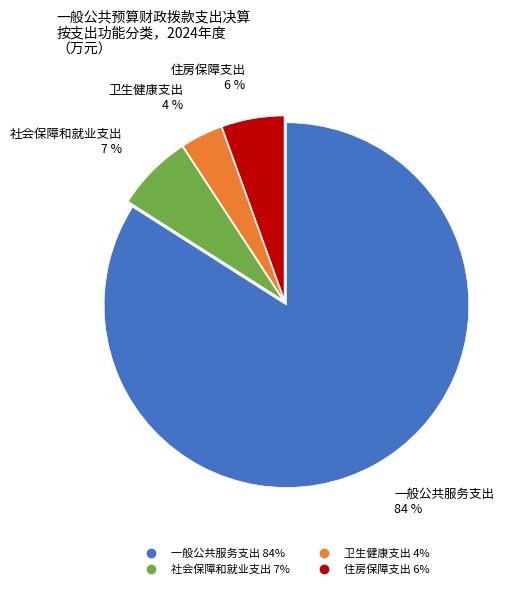

What is the smallest slice in the pie chart?

卫生健康支出